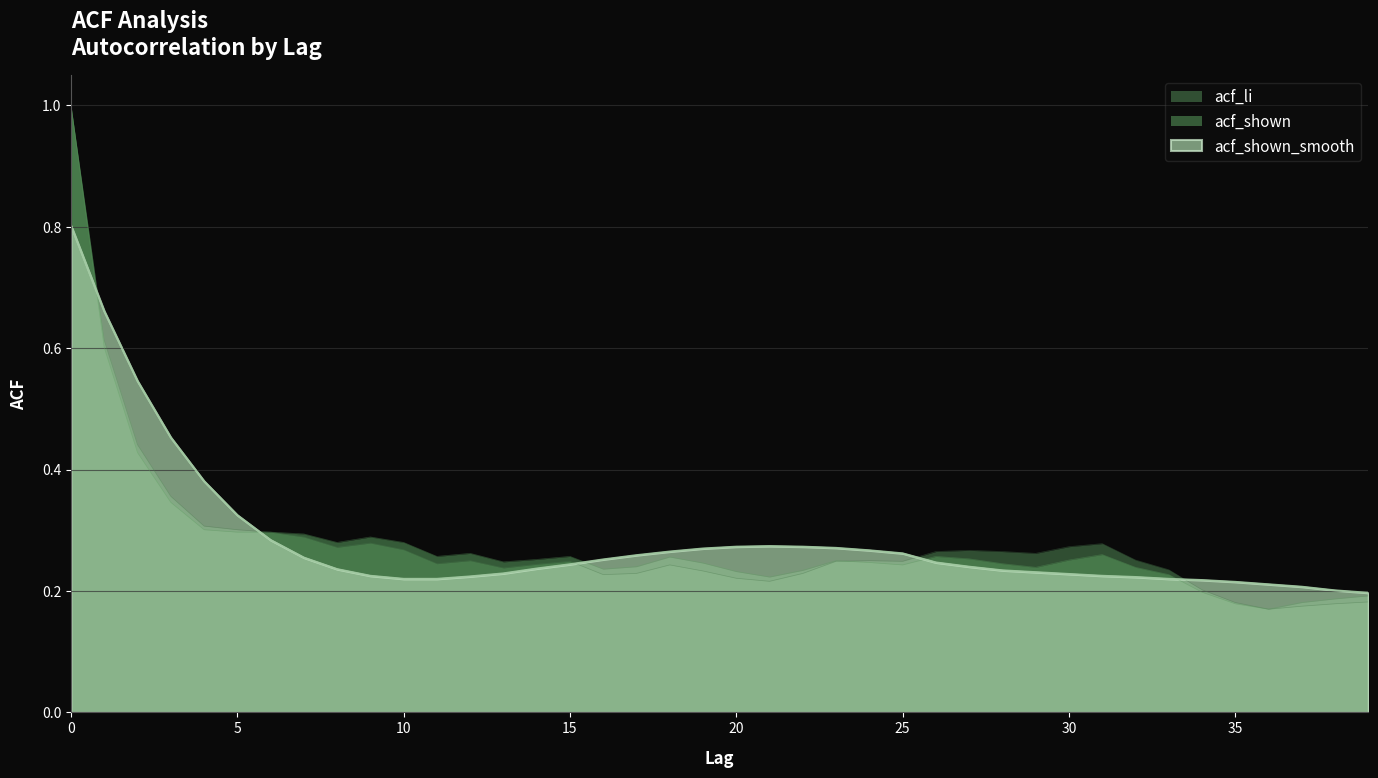

List the labels in order of acf_shown_smooth value, smallest first.

39, 38, 37, 36, 35, 34, 10, 11, 33, 32, 12, 9, 31, 30, 13, 29, 28, 8, 14, 27, 15, 26, 16, 7, 17, 25, 18, 24, 19, 23, 20, 22, 21, 6, 5, 4, 3, 2, 1, 0